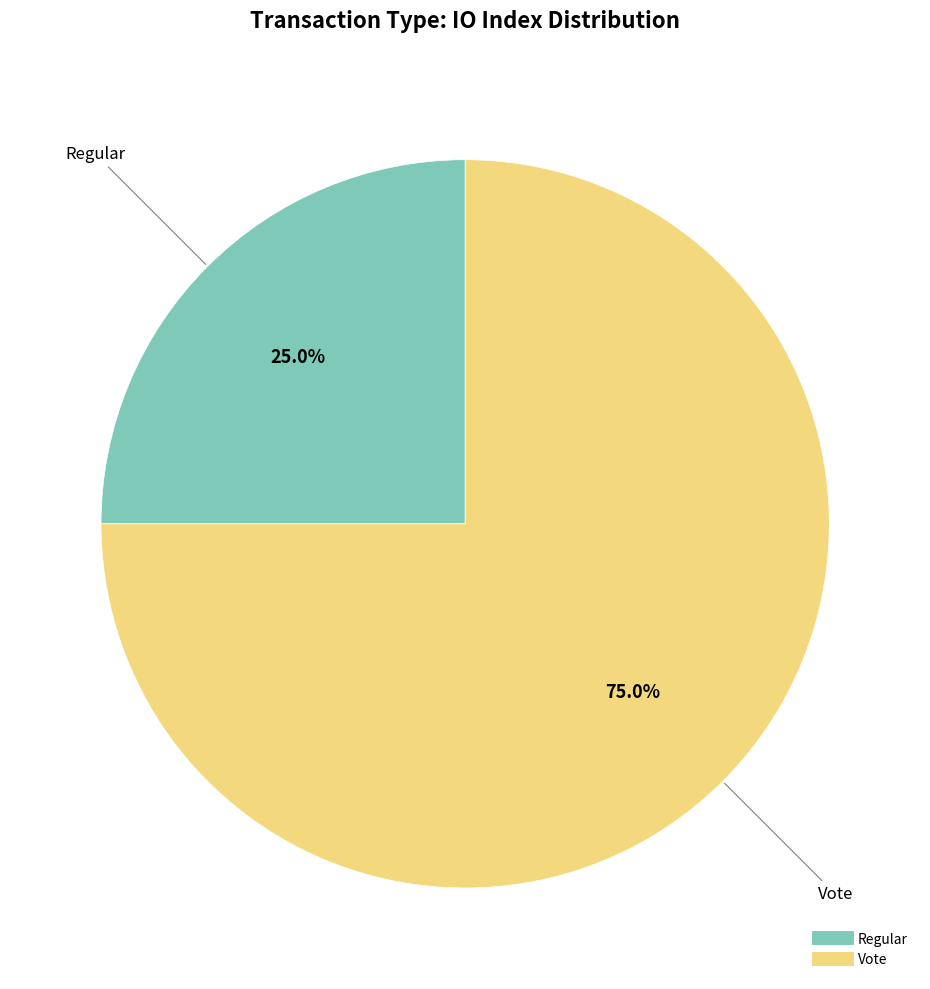

Is it true that Regular is 31% of the pie?

False